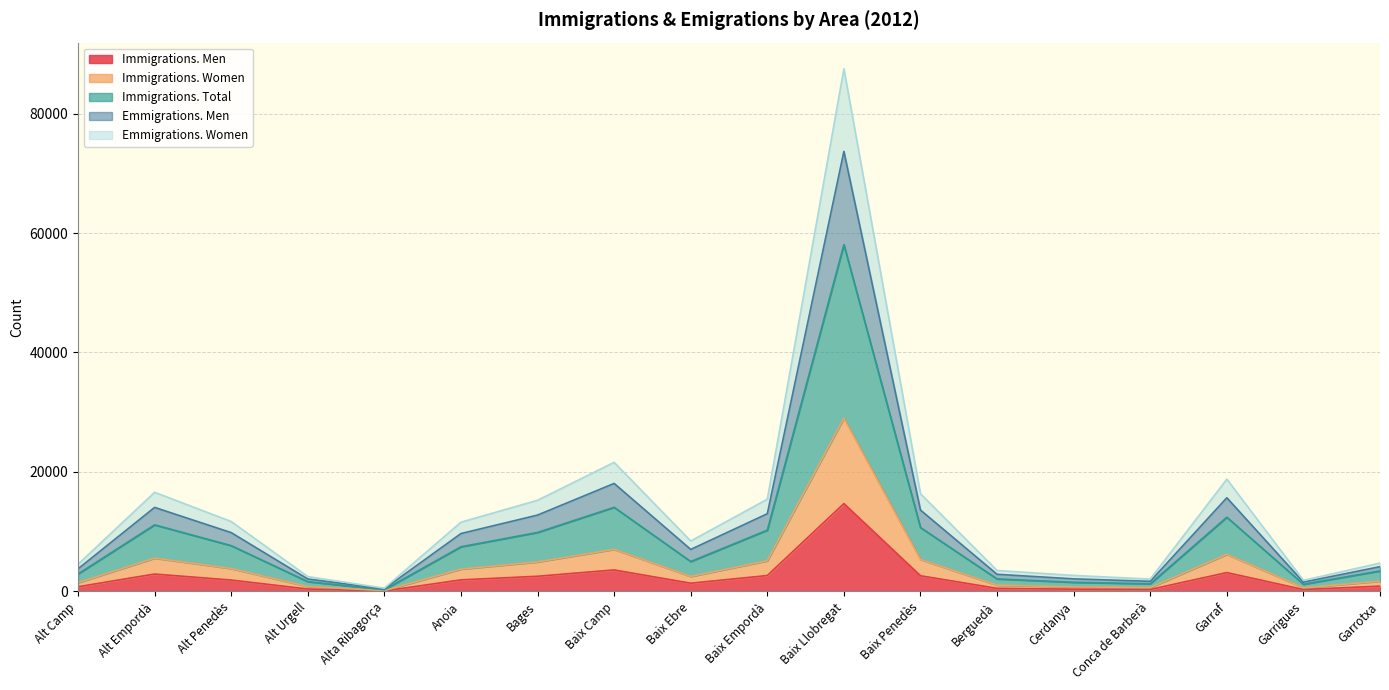

What is the total value across all series at Garraf?

18794